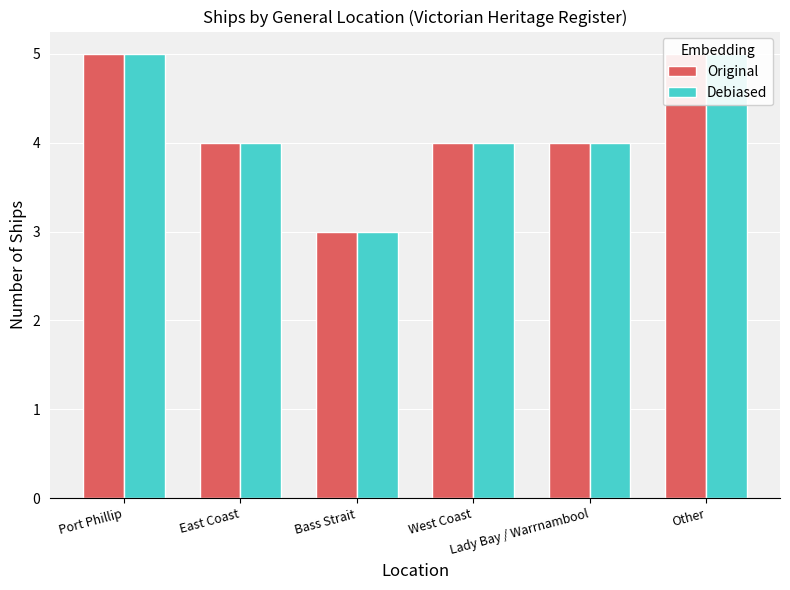

The Original series shows 1 at Bass Strait. True or false?

False